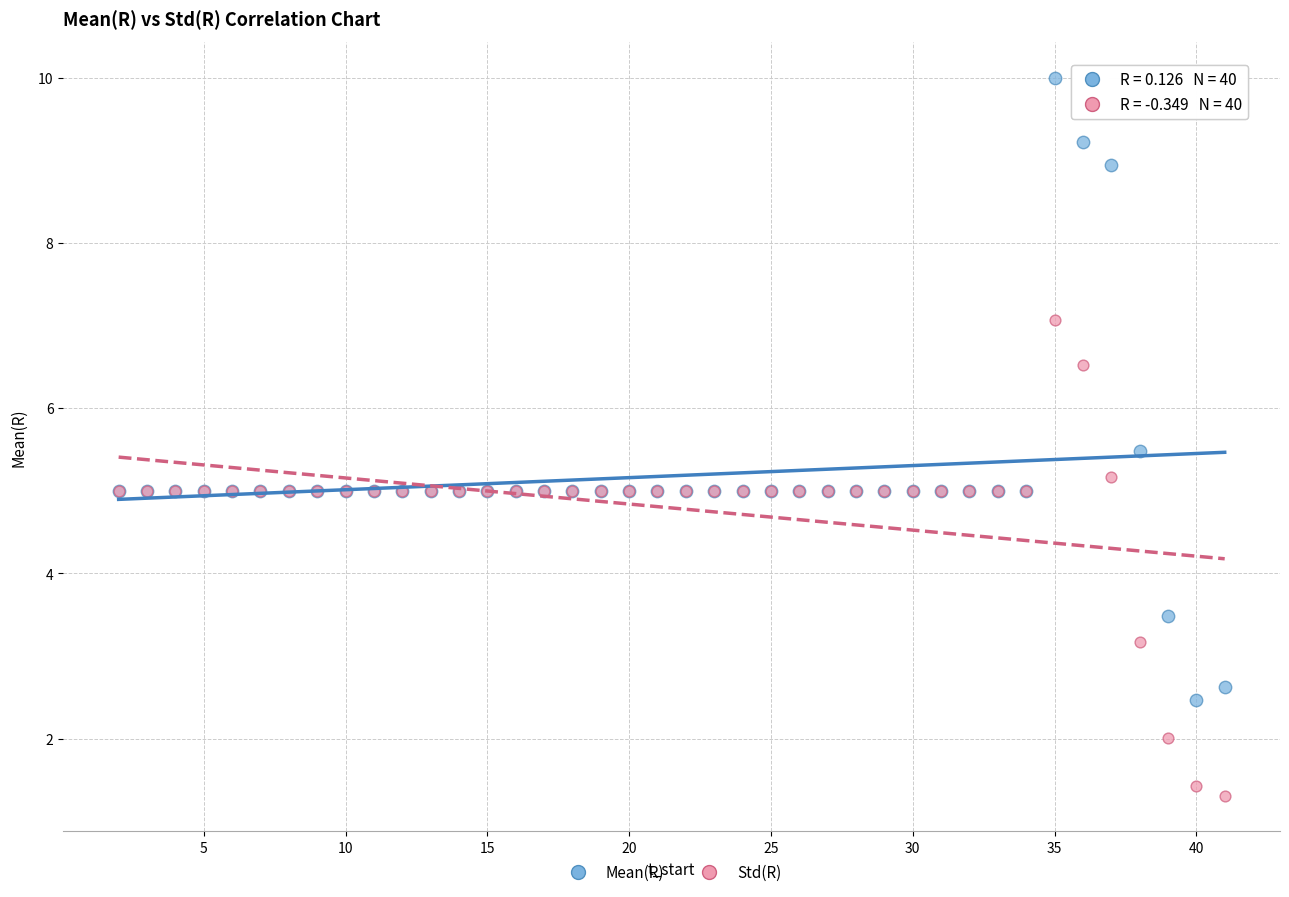

Which series reaches the maximum Y coordinate?

Mean(R)